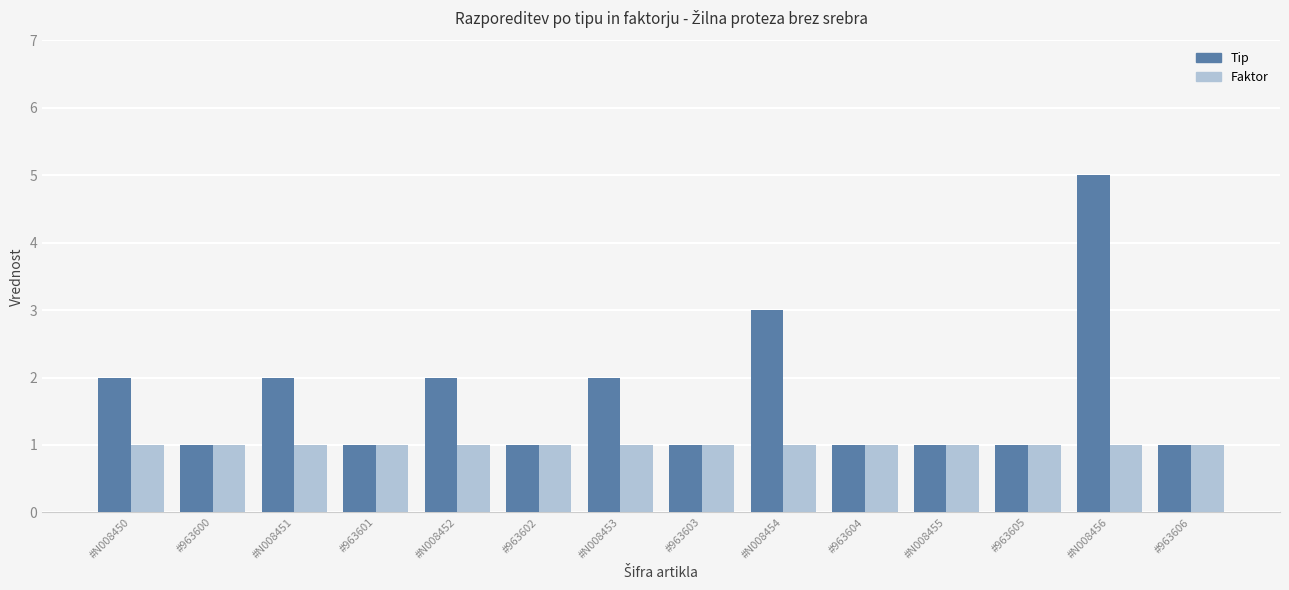

What are all the series names shown in the legend?

Tip, Faktor